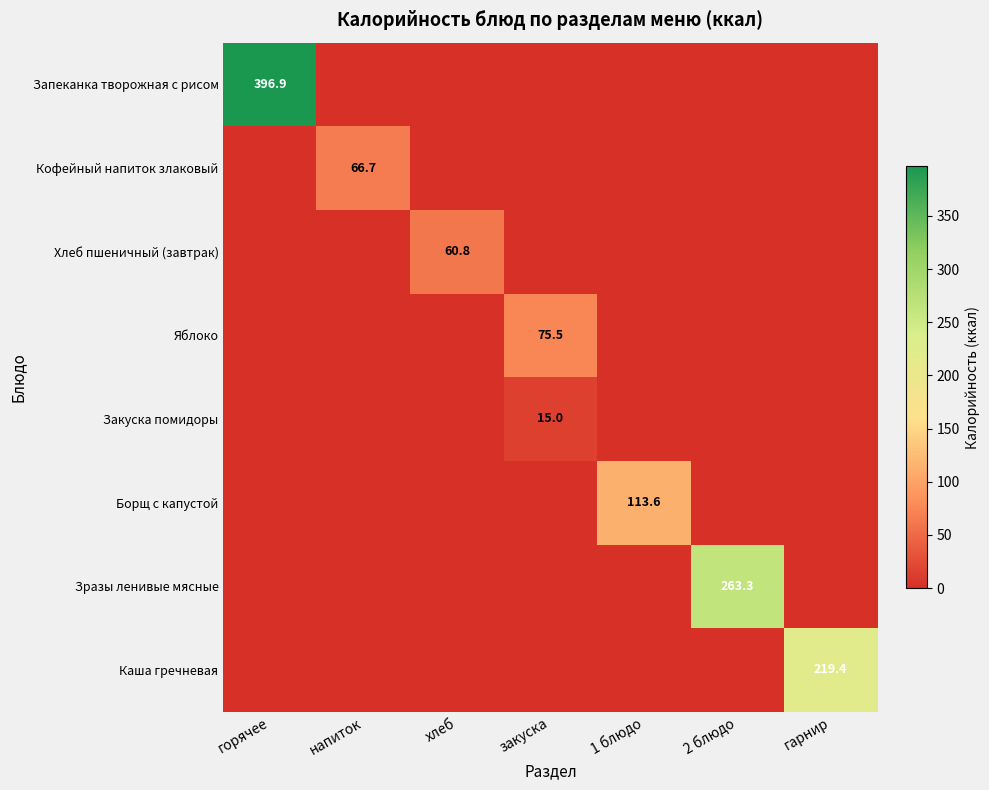

Which series has the largest total across all categories?

Запеканка творожная с рисом